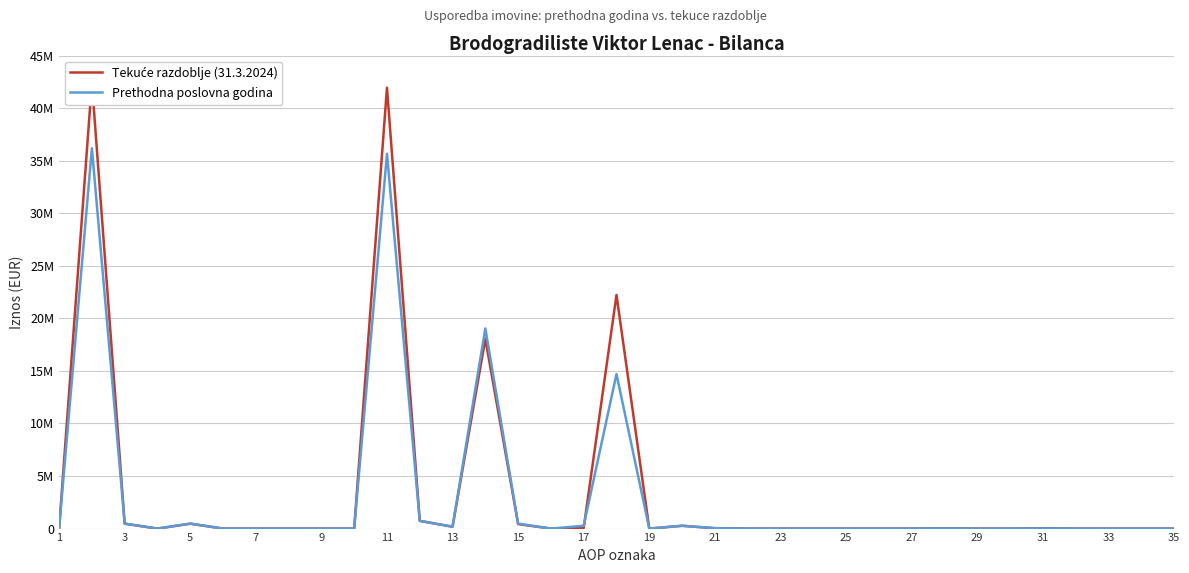

True or false: Prethodna poslovna godina has more than 2 points higher than both neighbors.

True